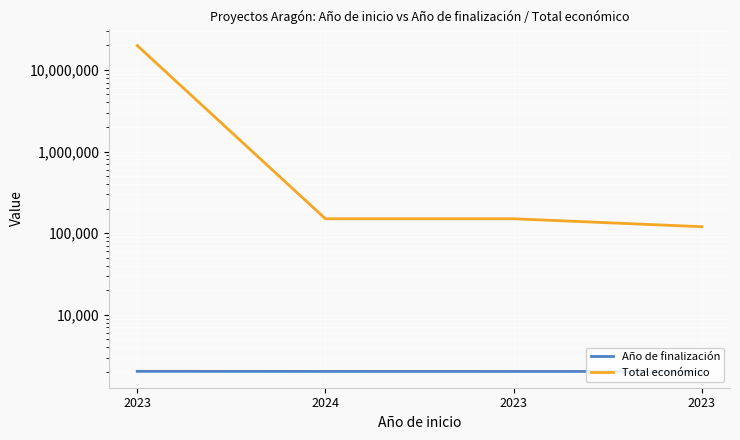

At 2023, list the series in order from largest to smallest.

Total económico, Año de finalización